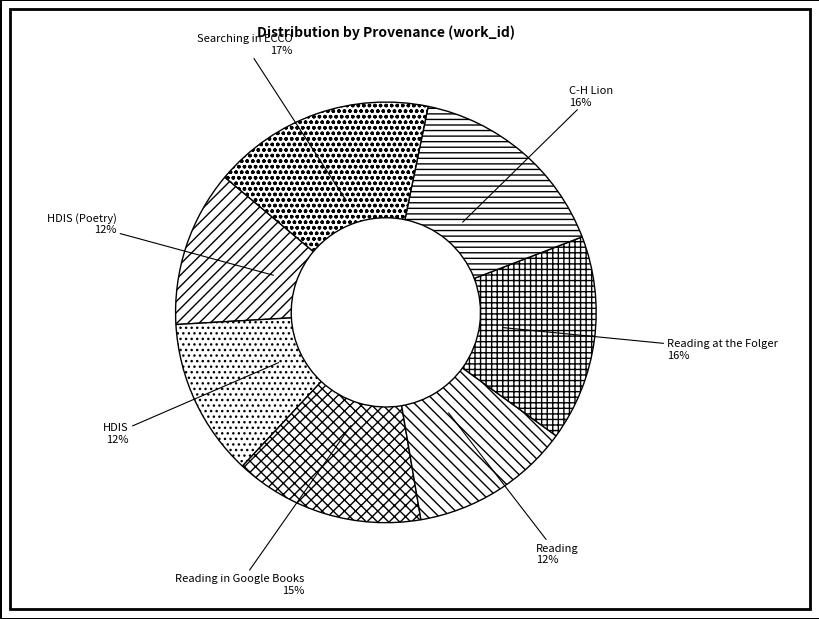

What is the largest slice in the pie chart?

Searching in ECCO